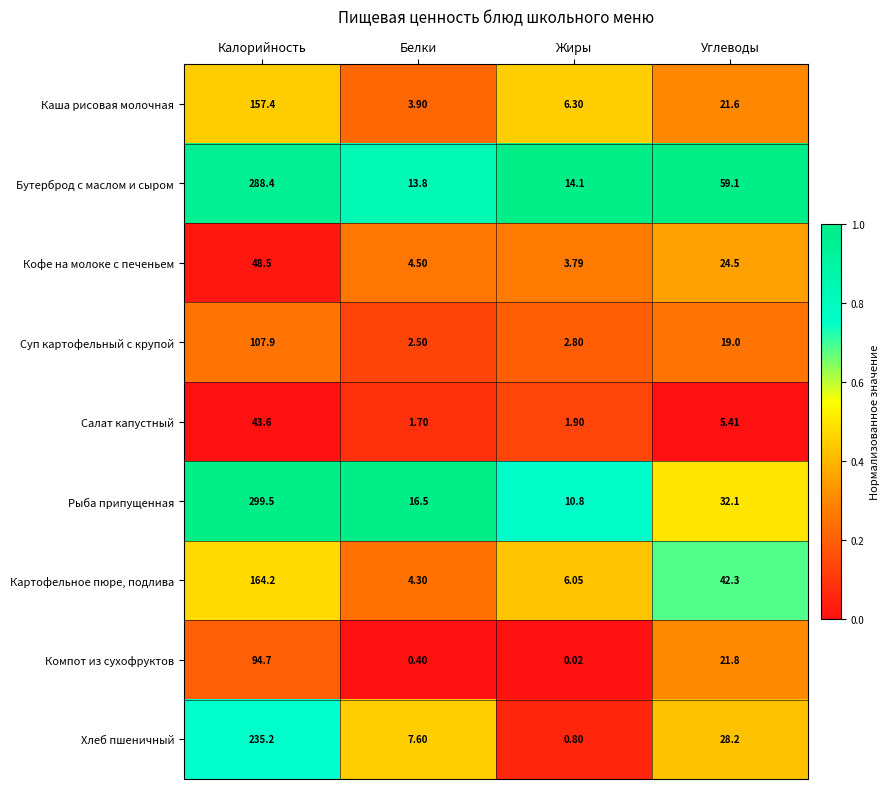

Which series has the largest total across all categories?

Бутерброд с маслом и сыром